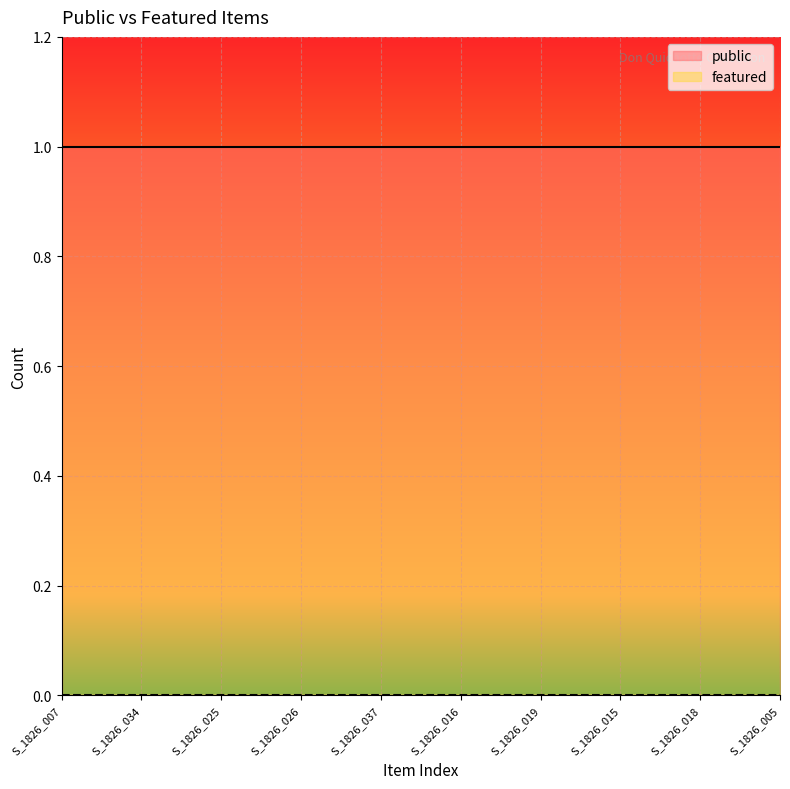

True or false: featured and public cross at least once.

False